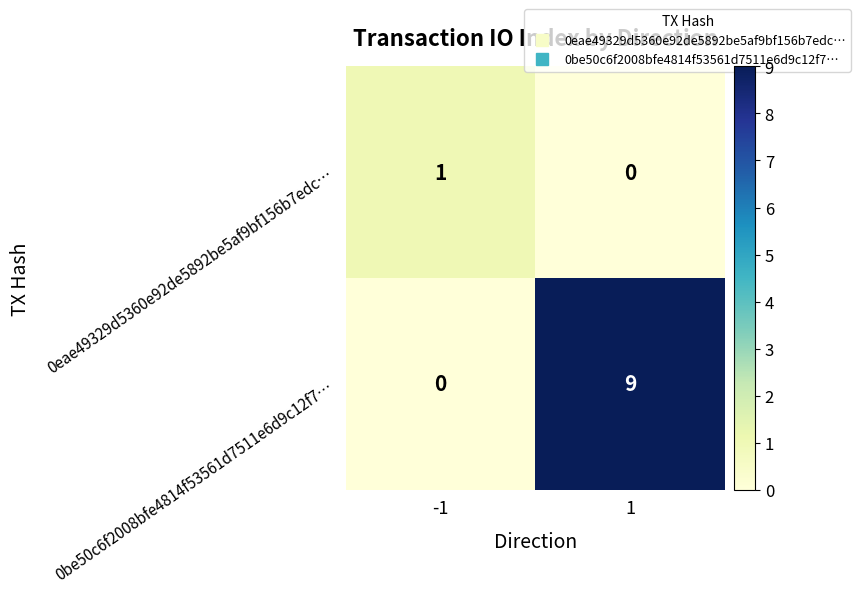

What is the difference between the highest and lowest values at -1?

1